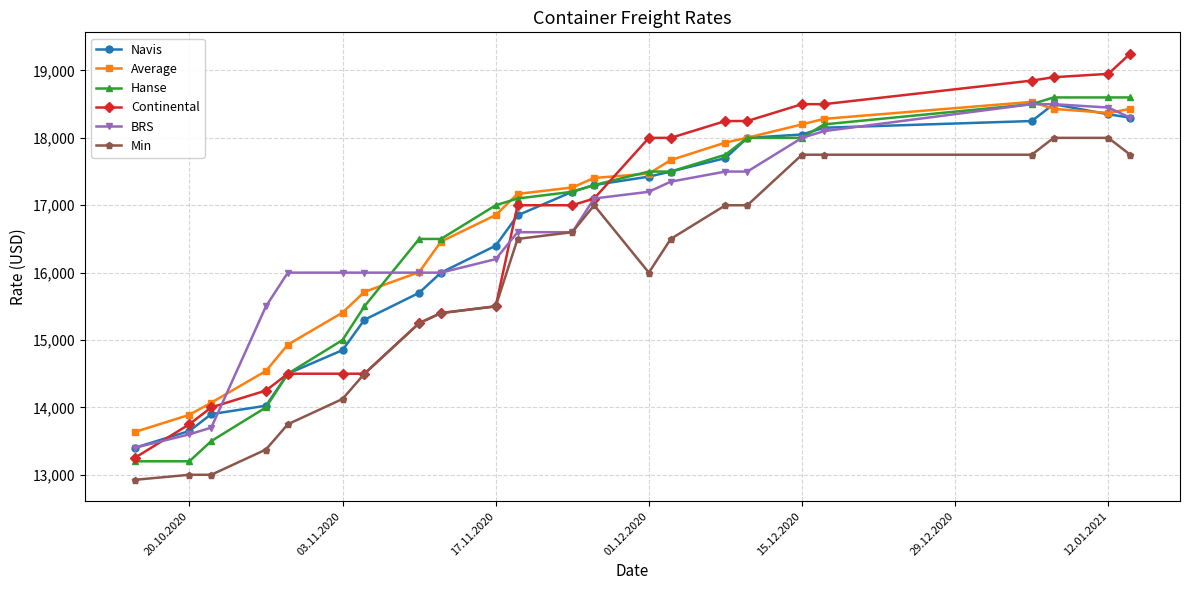

What is the highest value of the BRS series?

18500